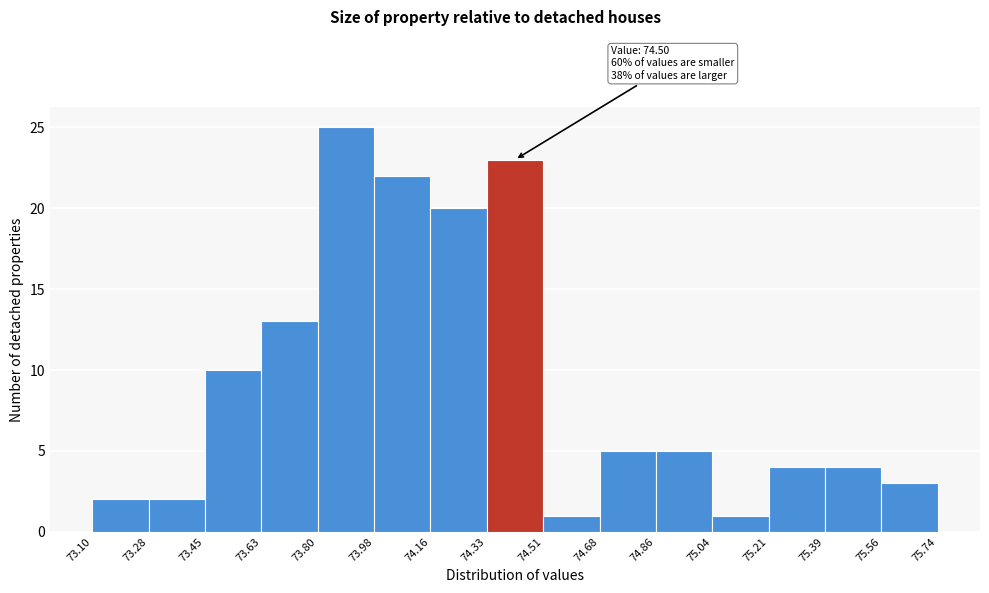

Over which range of the x-axis is the bar tallest?

73.80 to 73.98